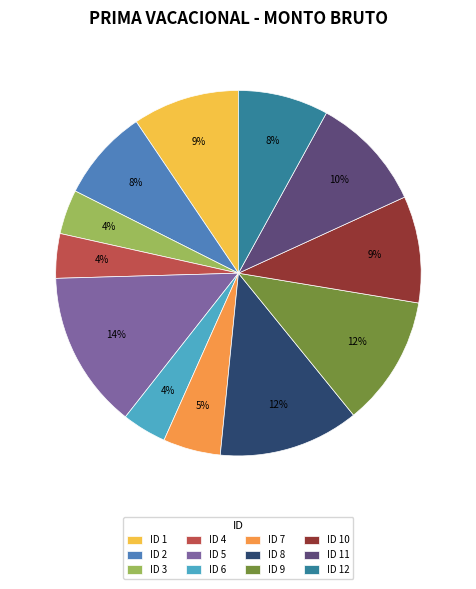

Which slice is the largest?

ID 5